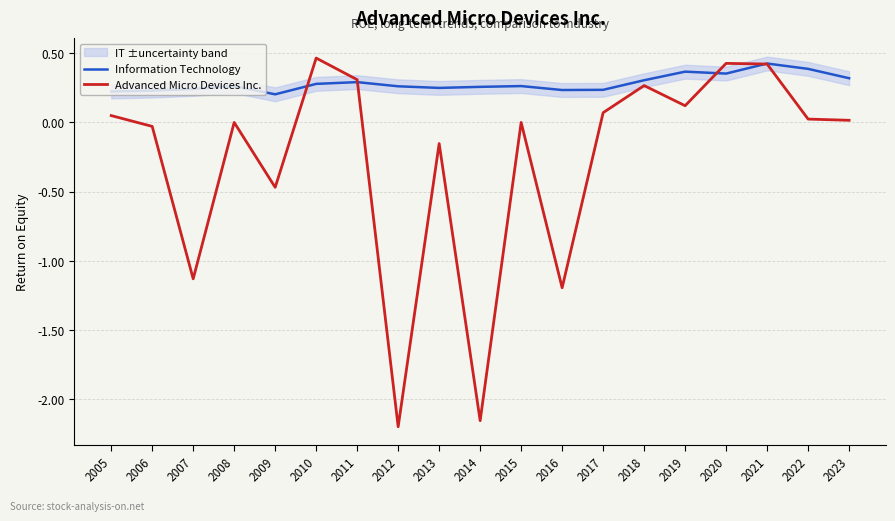

What is the difference between the second highest and second lowest values in the Information Technology series?

0.2